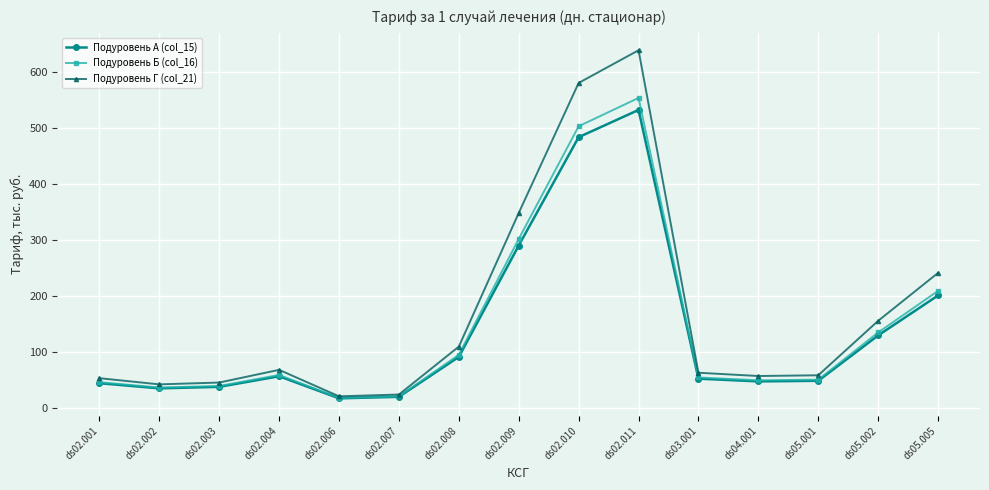

What is the lowest value of the Подуровень Б (col_16) series?

18.5